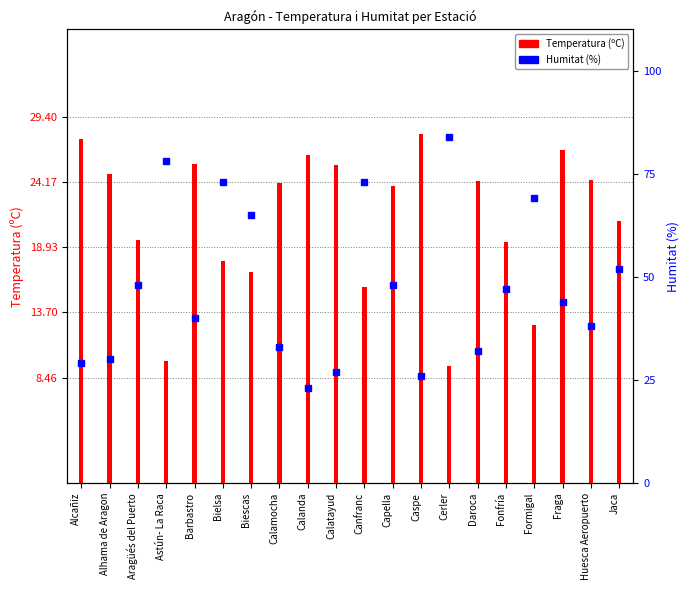

Are the bars grouped side by side (vs. stacked)?

Yes